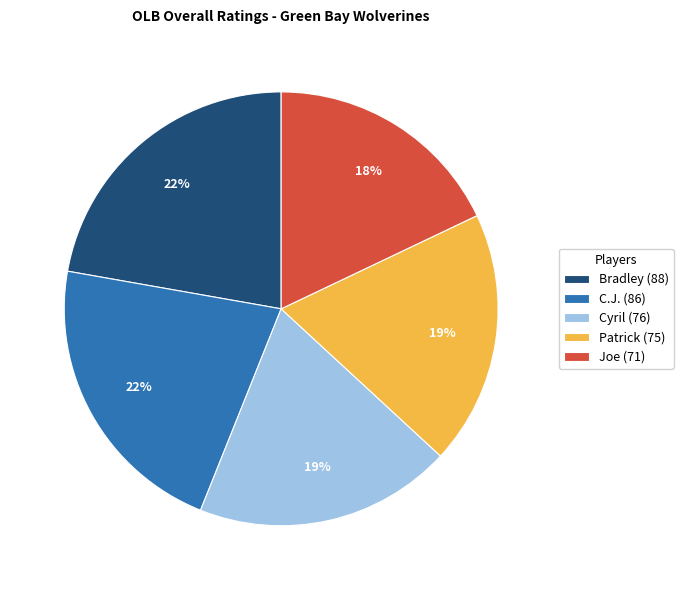

True or false: Joe (71) accounts for 18% of the total.

True